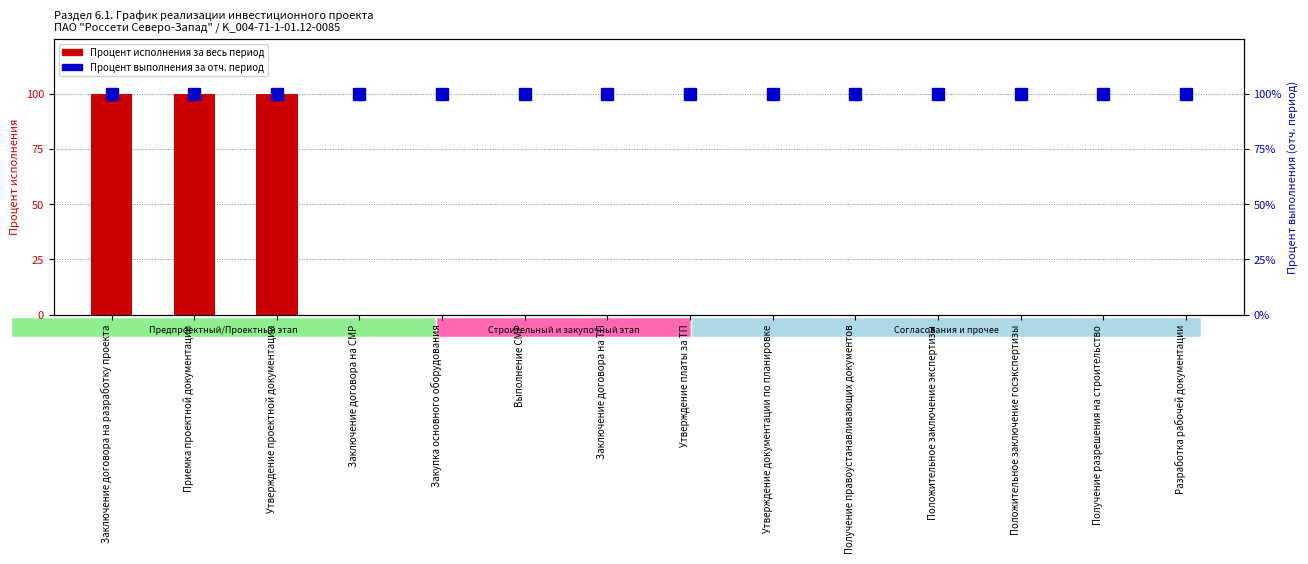

Which series has the widest spread of values?

Процент исполнения за весь период